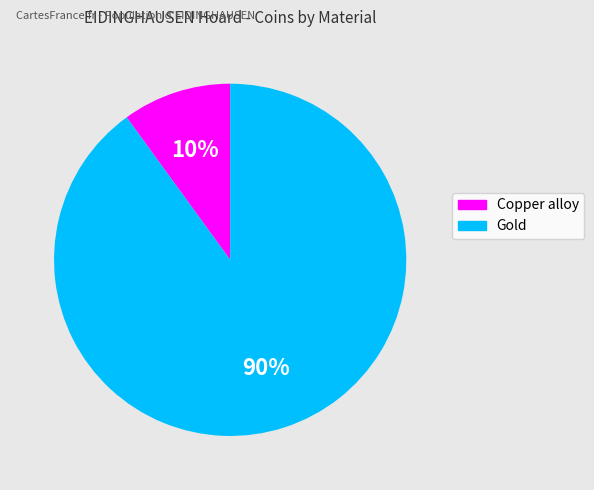

Does any single category account for the majority?

Yes